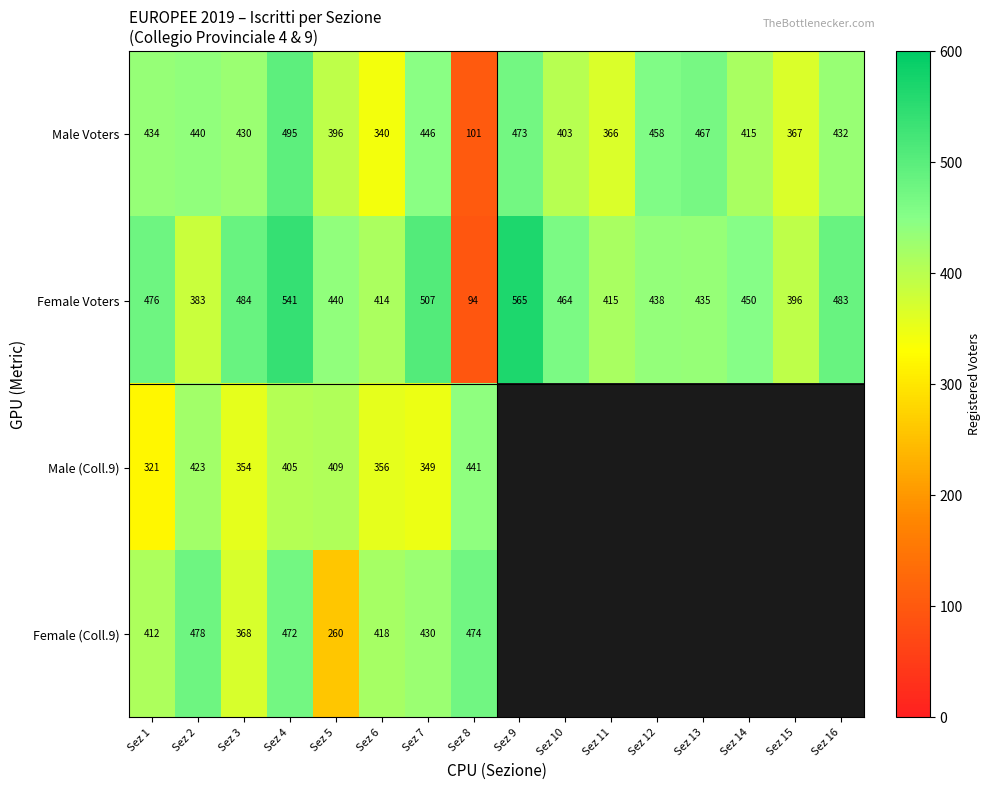

Count the number of categories in the chart.

16